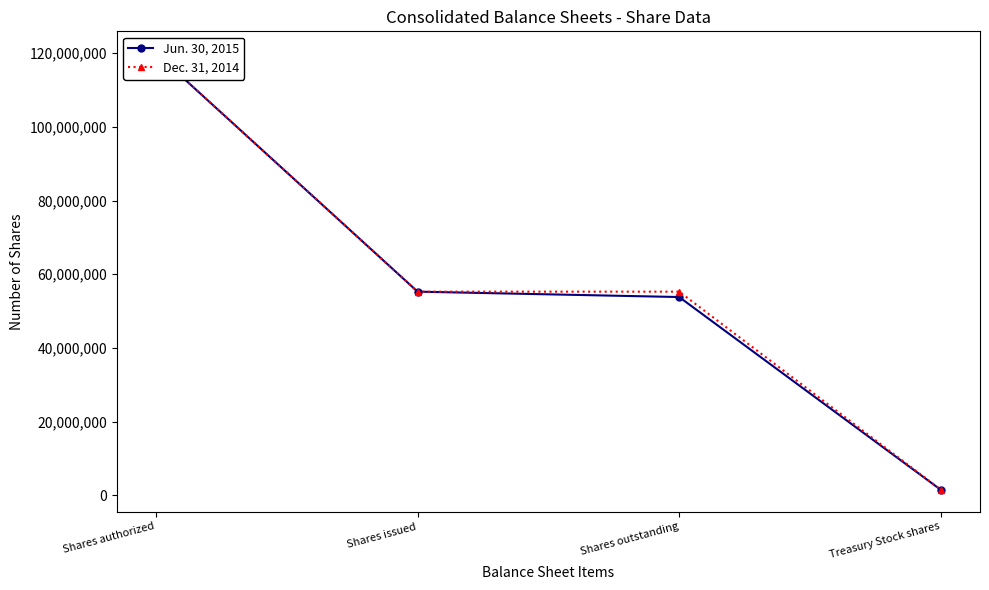

What is the average value of the Jun. 30, 2015 series?

57626546